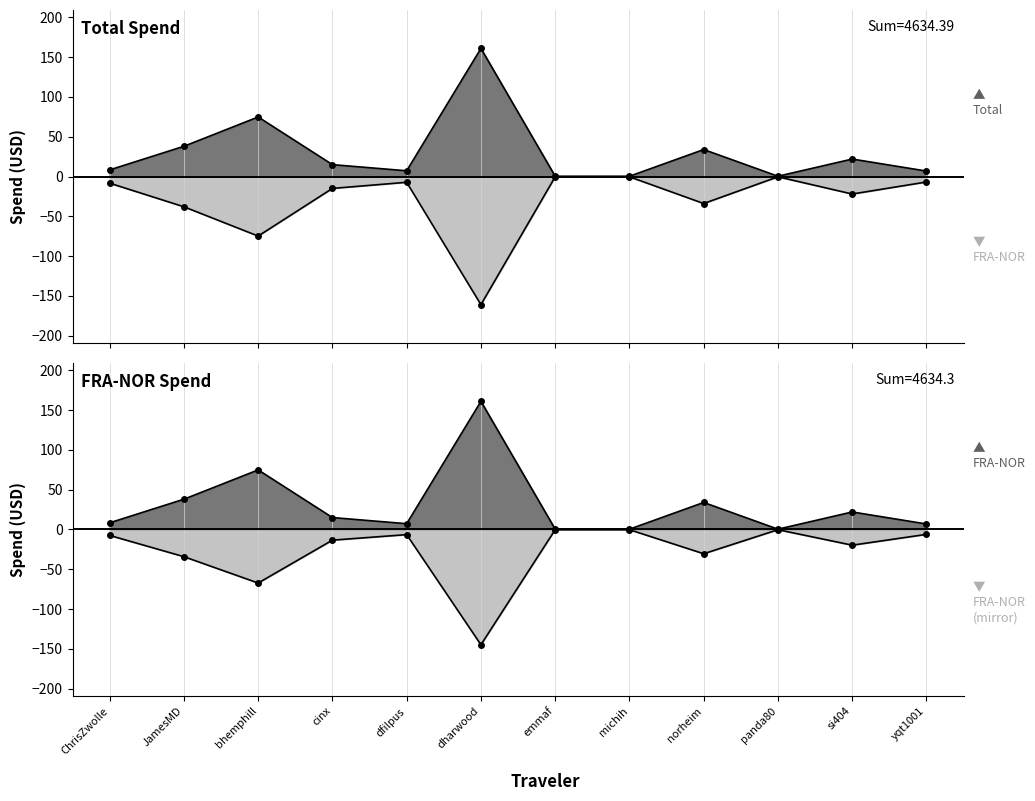

At which label does Total first exceed 14?

JamesMD